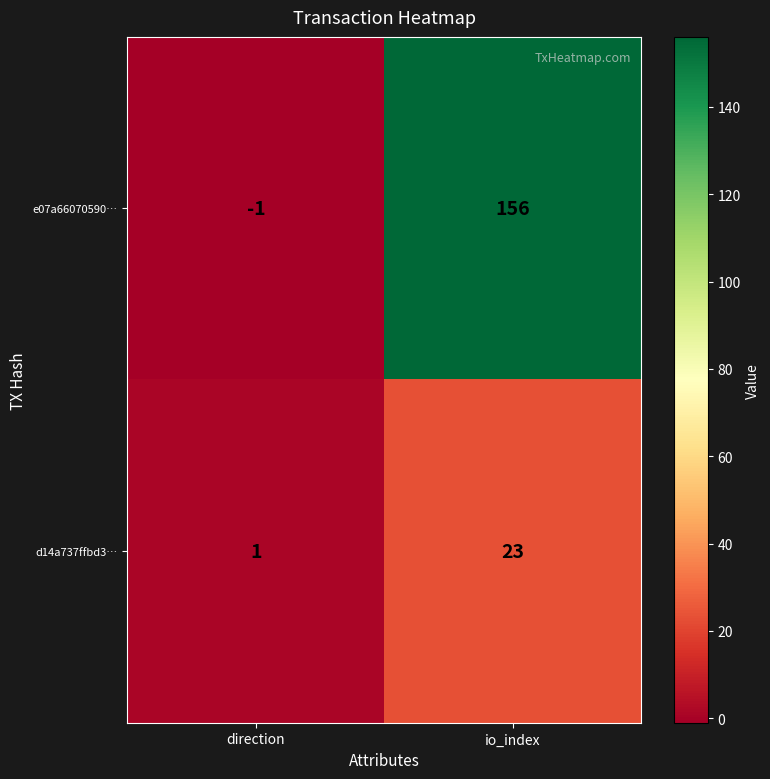

What is the average value of the e07a66070590… series?

78